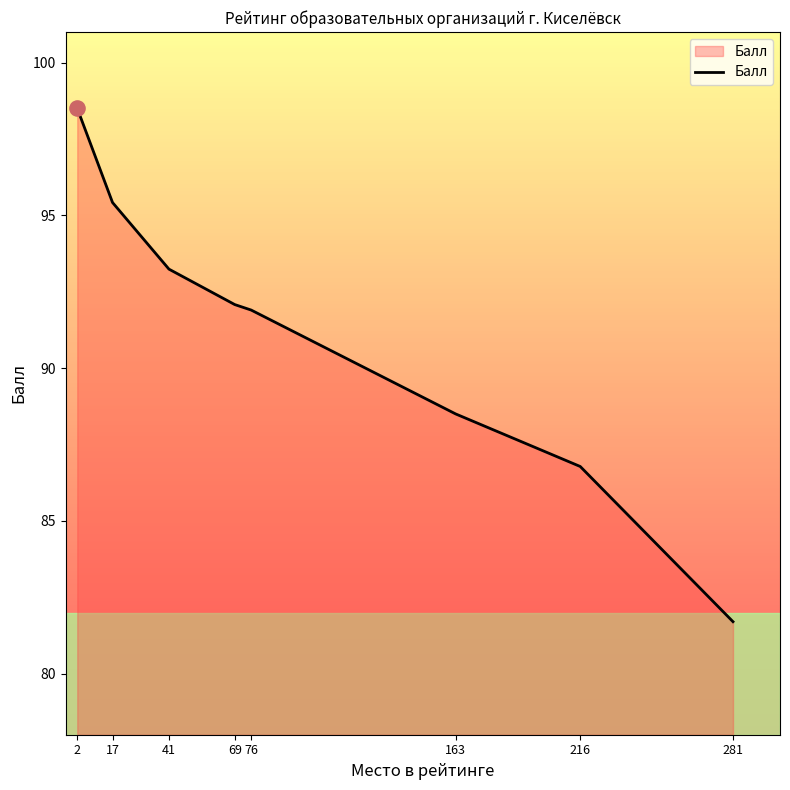

What is the change in value from 17 to 163?

-6.9